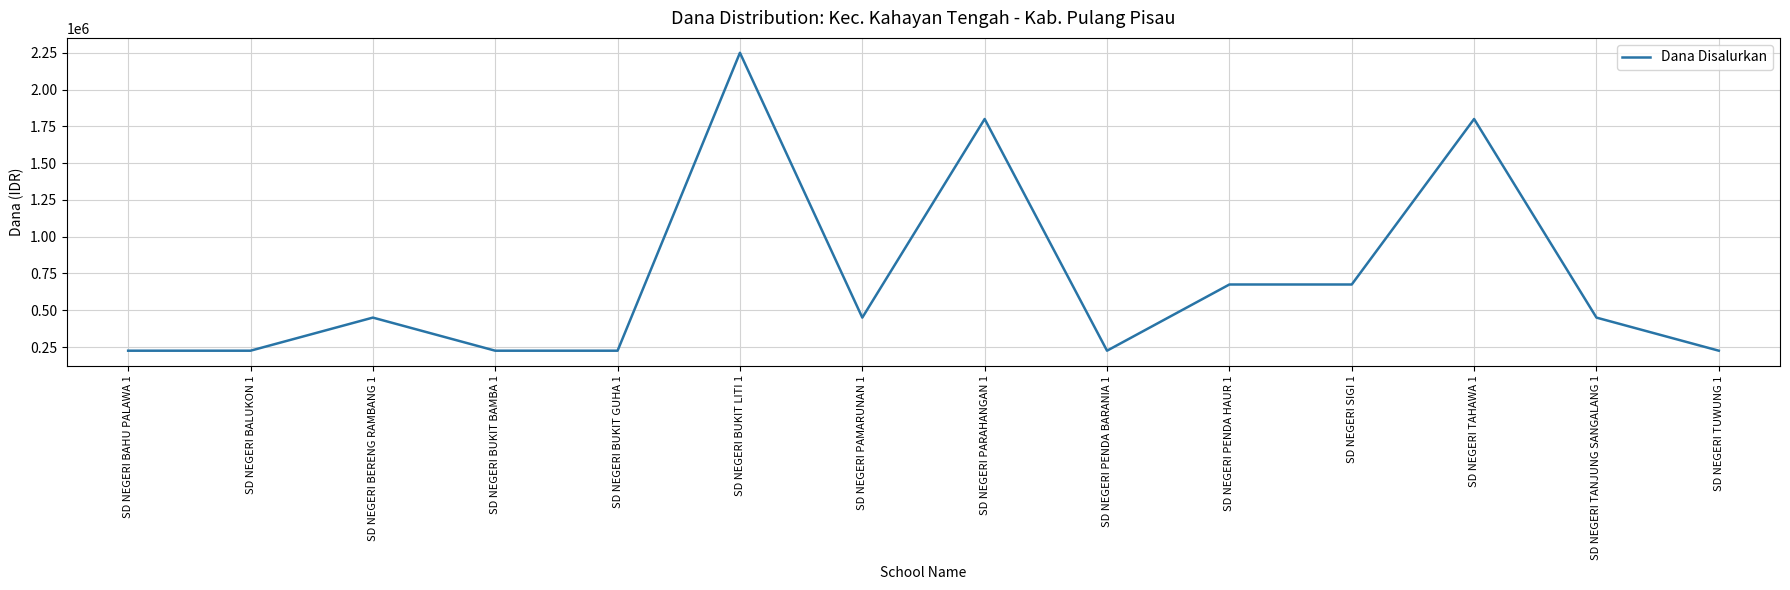

Reading left to right, transcribe all the data shown in this chart.

SD NEGERI BAHU PALAWA 1=225000	SD NEGERI BALUKON 1=225000	SD NEGERI BERENG RAMBANG 1=450000	SD NEGERI BUKIT BAMBA 1=225000	SD NEGERI BUKIT GUHA 1=225000	SD NEGERI BUKIT LITI 1=2250000	SD NEGERI PAMARUNAN 1=450000	SD NEGERI PARAHANGAN 1=1800000	SD NEGERI PENDA BARANIA 1=225000	SD NEGERI PENDA HAUR 1=675000	SD NEGERI SIGI 1=675000	SD NEGERI TAHAWA 1=1800000	SD NEGERI TANJUNG SANGALANG 1=450000	SD NEGERI TUWUNG 1=225000